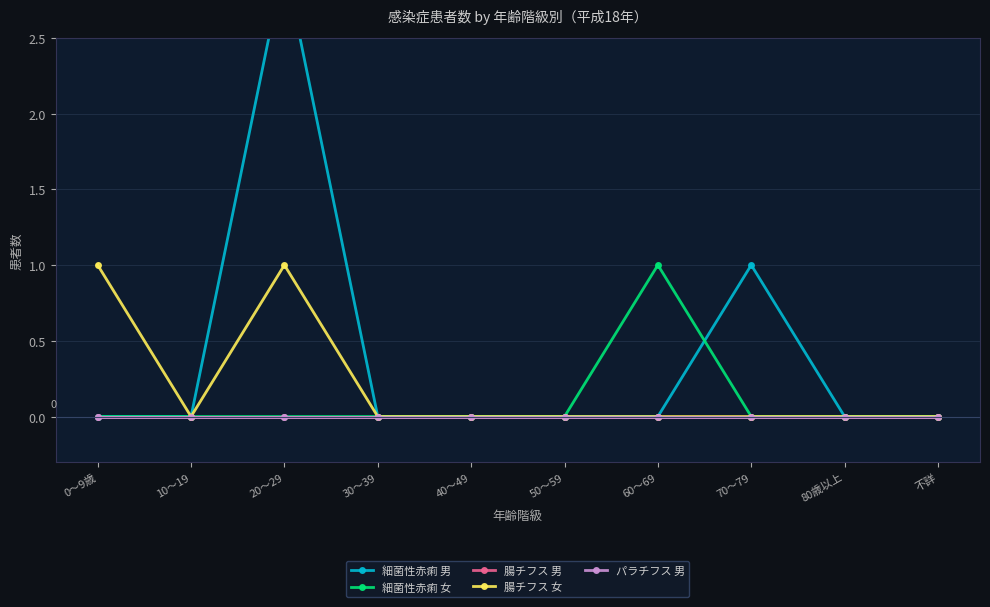

What is the highest value of the 細菌性赤痢 女 series?

1